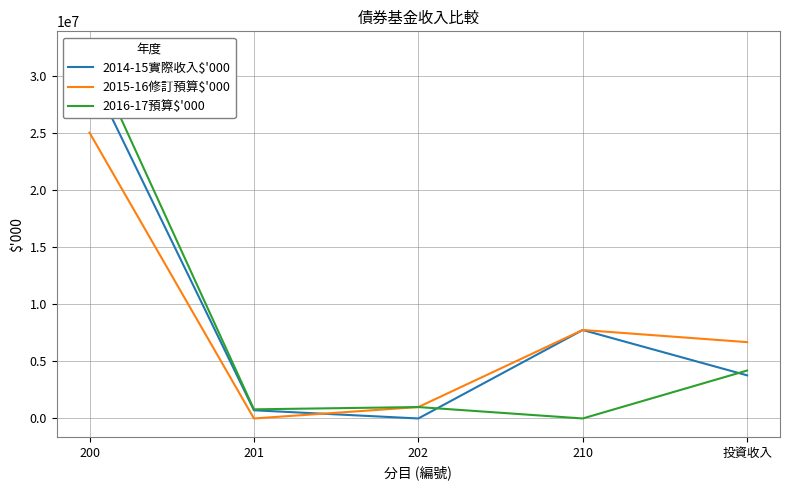

The 2014-15實際收入$'000 series shows 718773 at 201. True or false?

True